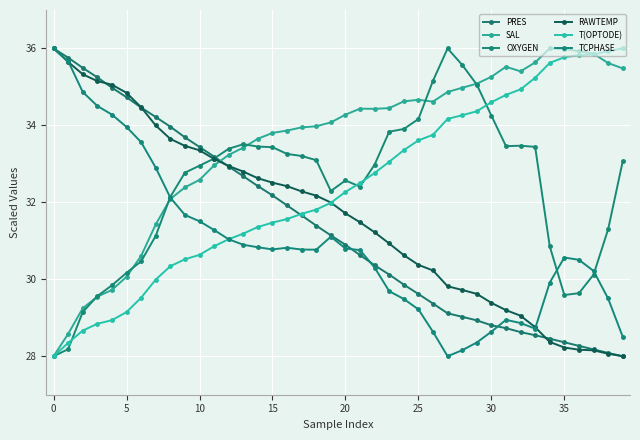

What is the sum of all PRES values?

1253.5